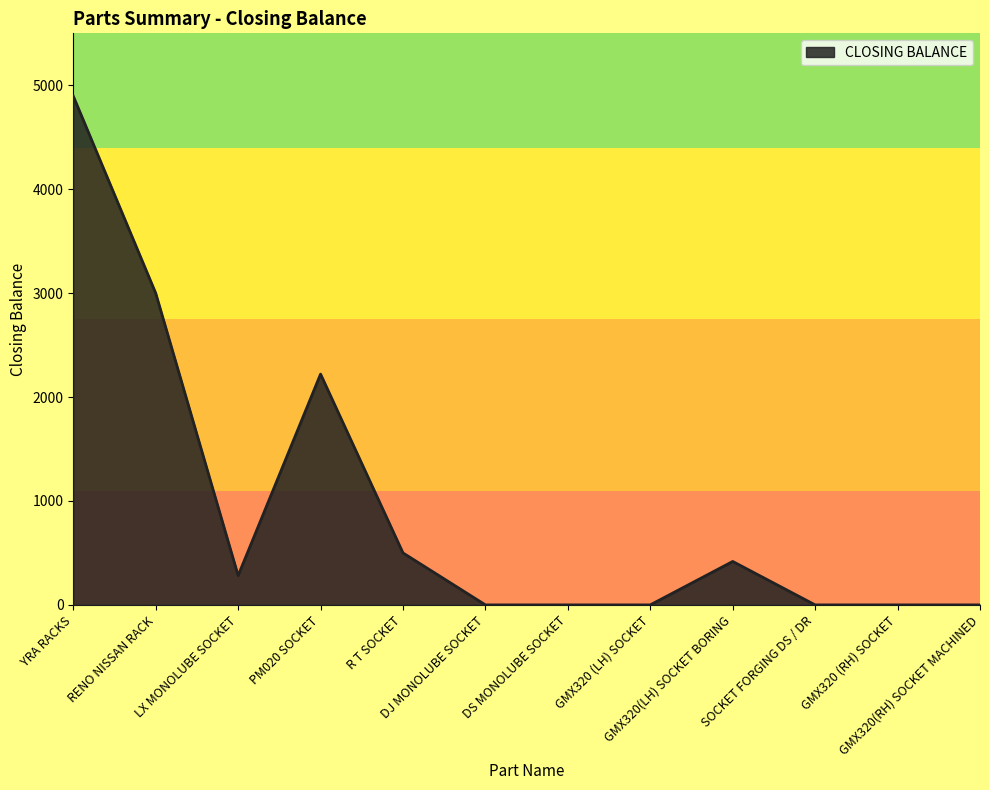

Does the chart display data point markers on the line(s)?

No